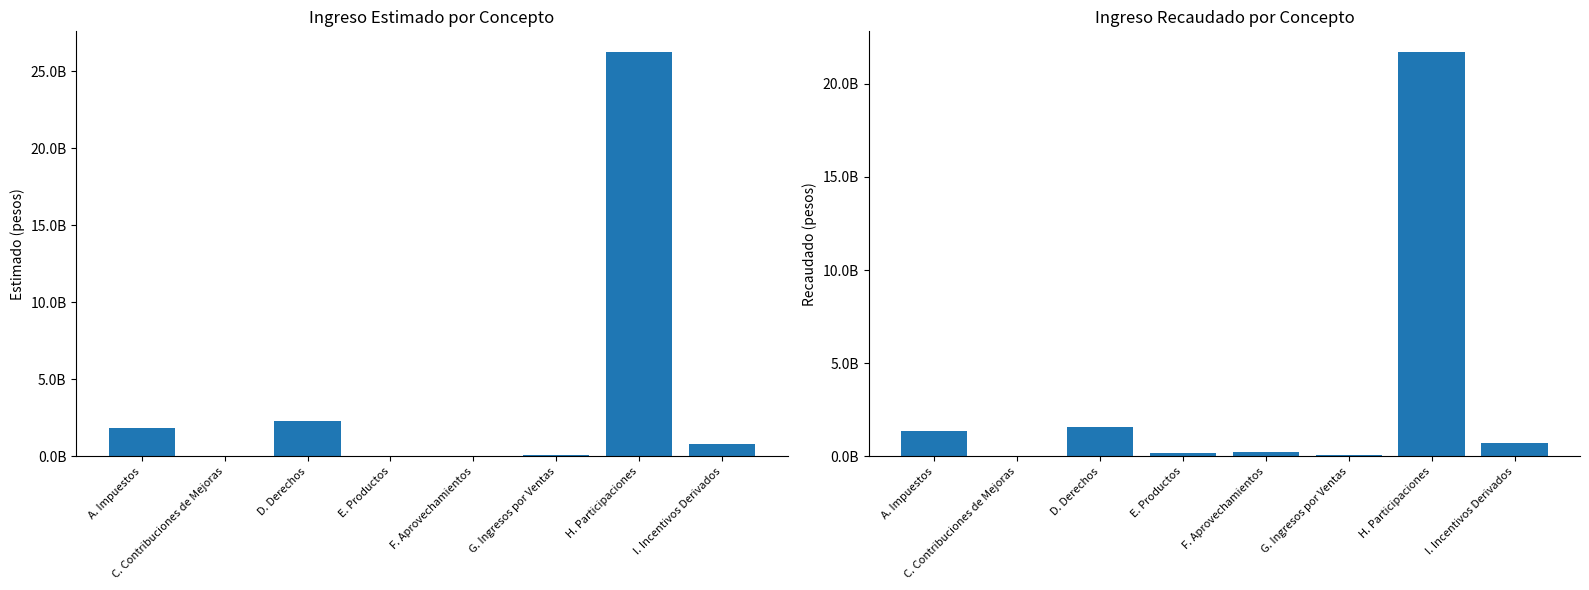

How many values in the Recaudado series exceed 730130239?

3